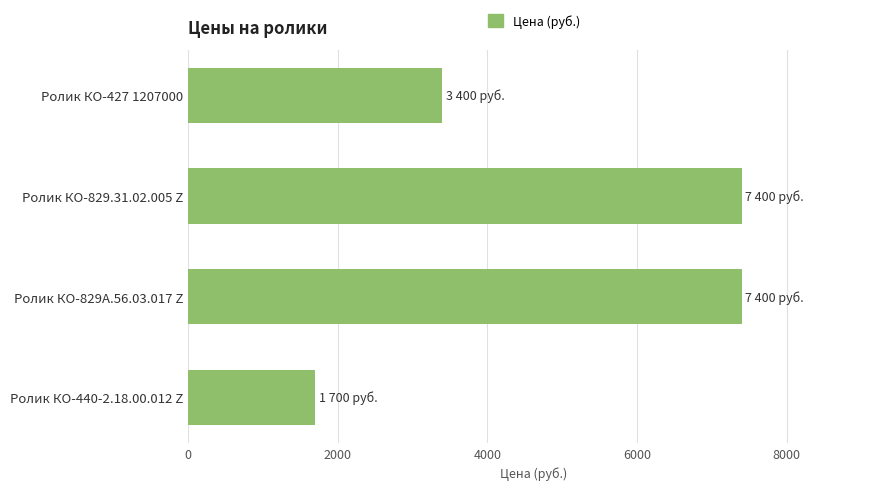

Count the values in the range 3400 to 7400.

3